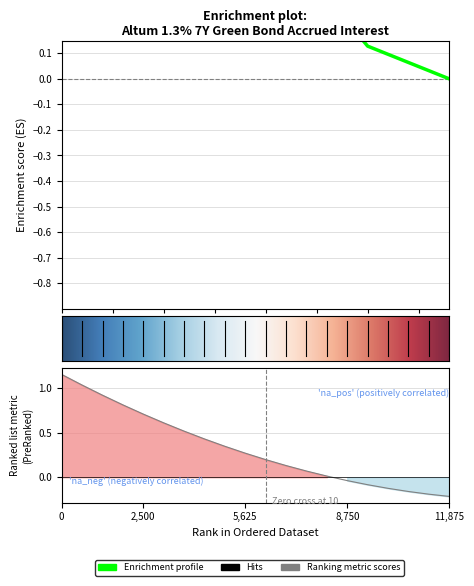

The chart shows a value of 0.4 at 2,500. True or false?

False